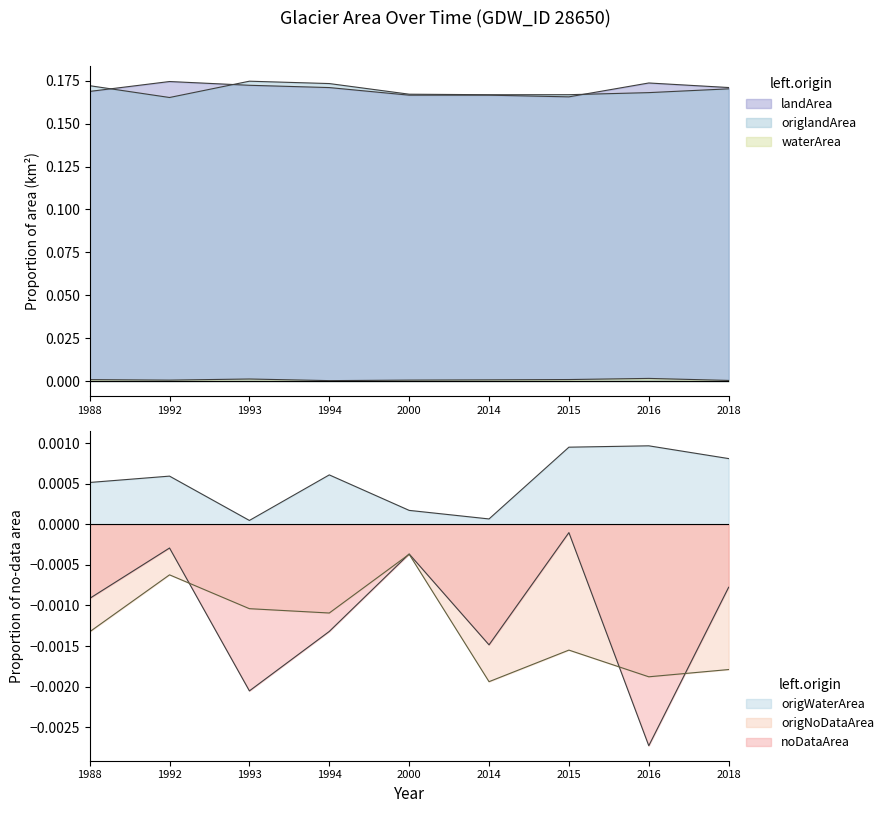

At how many categories does at least one series exceed 0?

9